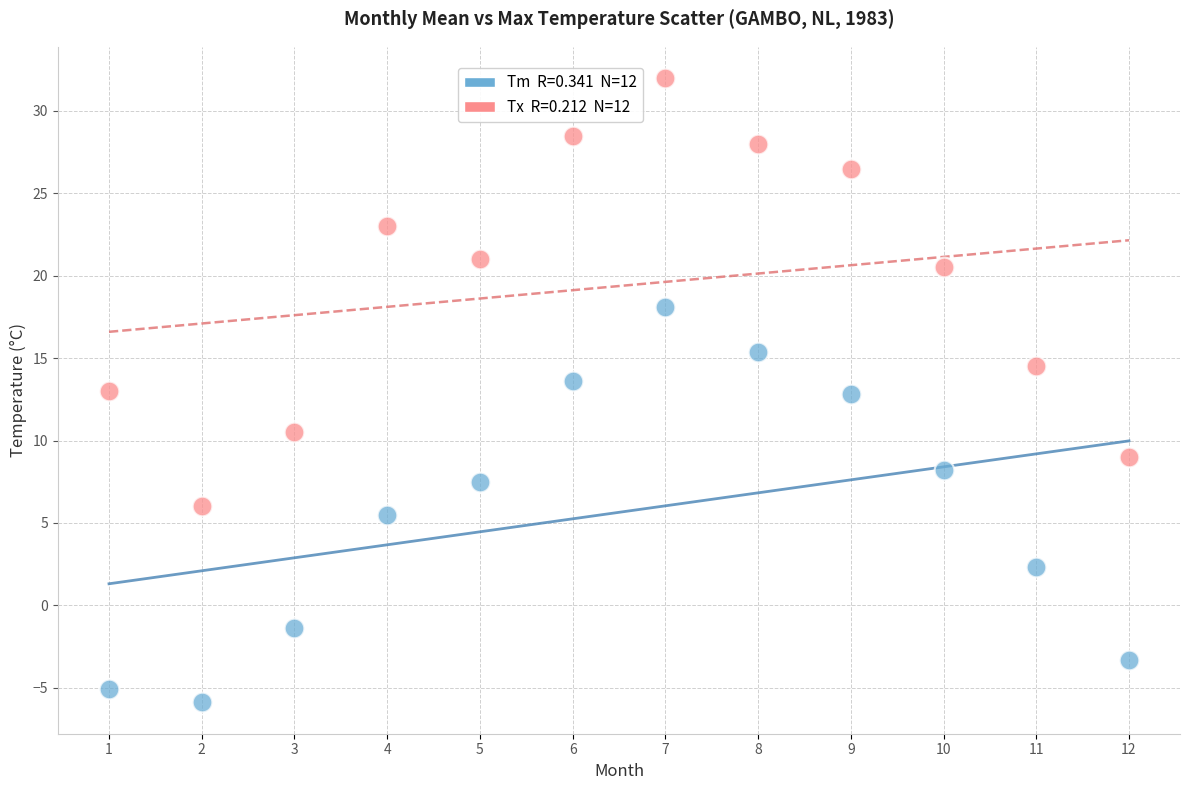

Across all data points, what is the range of Y values (max minus min)?

37.9